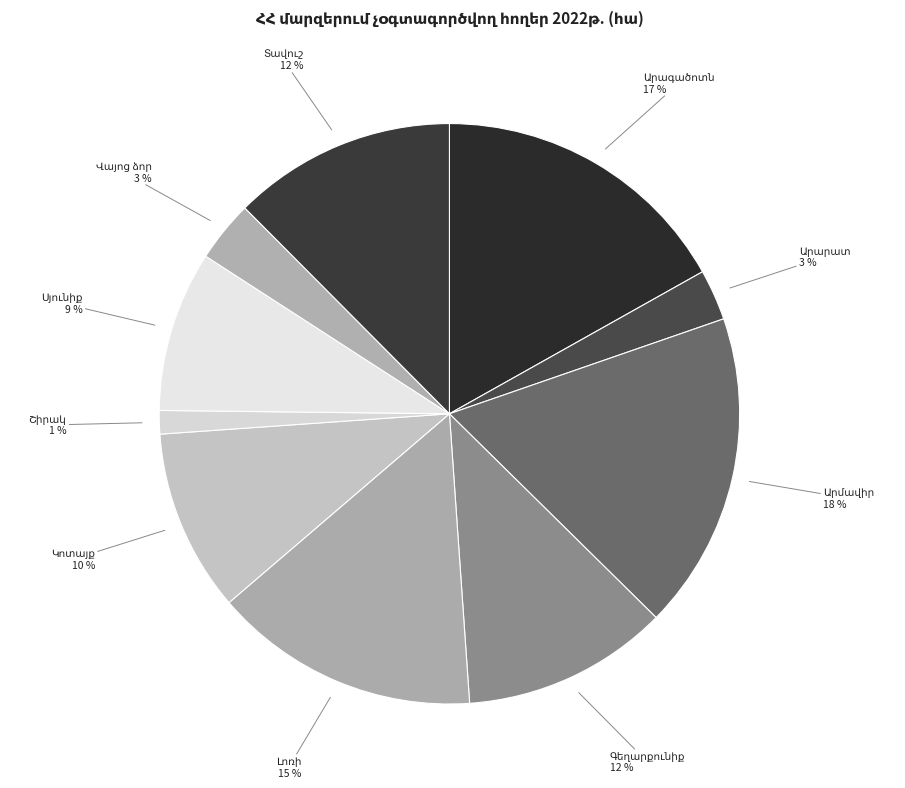

True or false: Շիրակ accounts for 1% of the total.

True